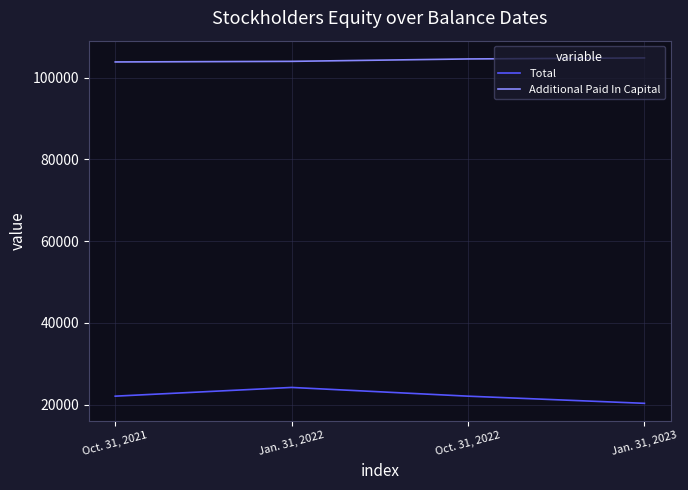

How many values in the Additional Paid In Capital series are below 104553?

2